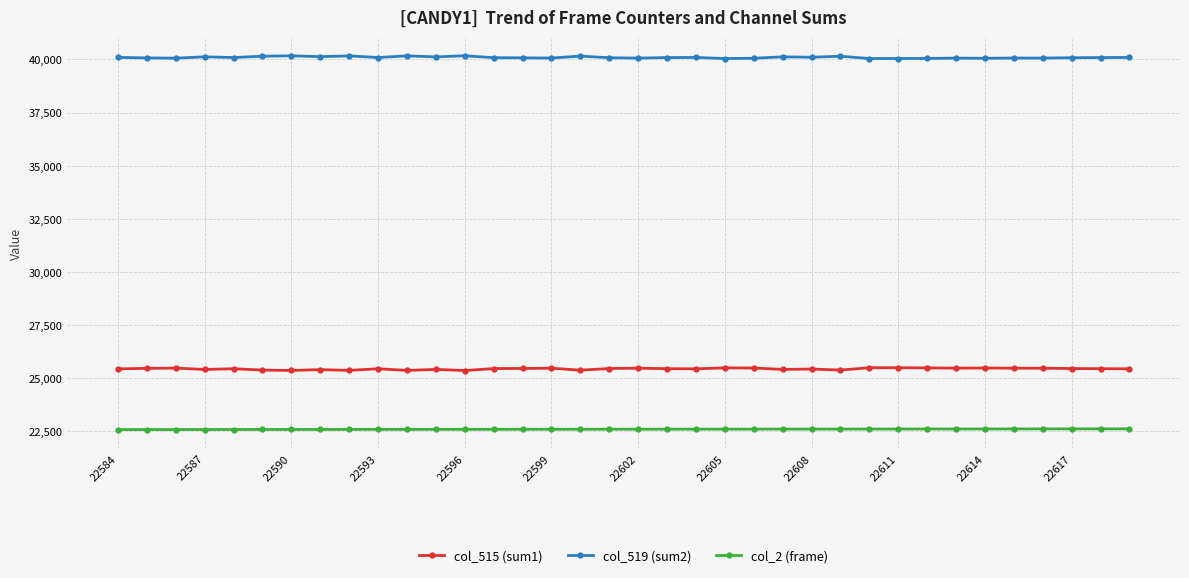

At how many categories does at least one series exceed 26514?

36